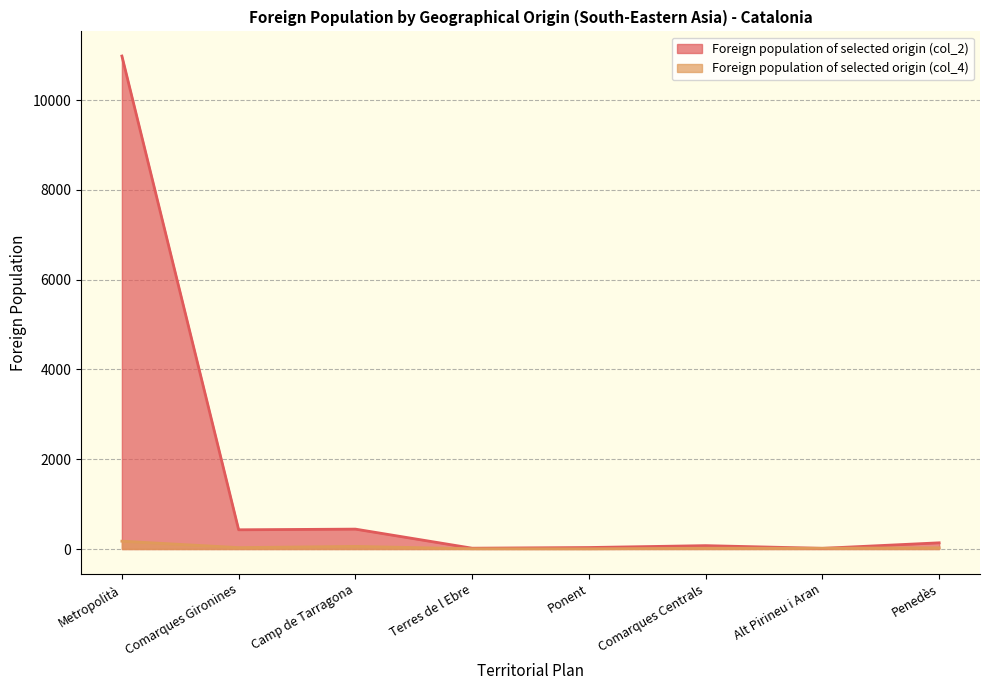

What is the value of the Foreign population of selected origin (col_2) point at the 4th from the left?

18